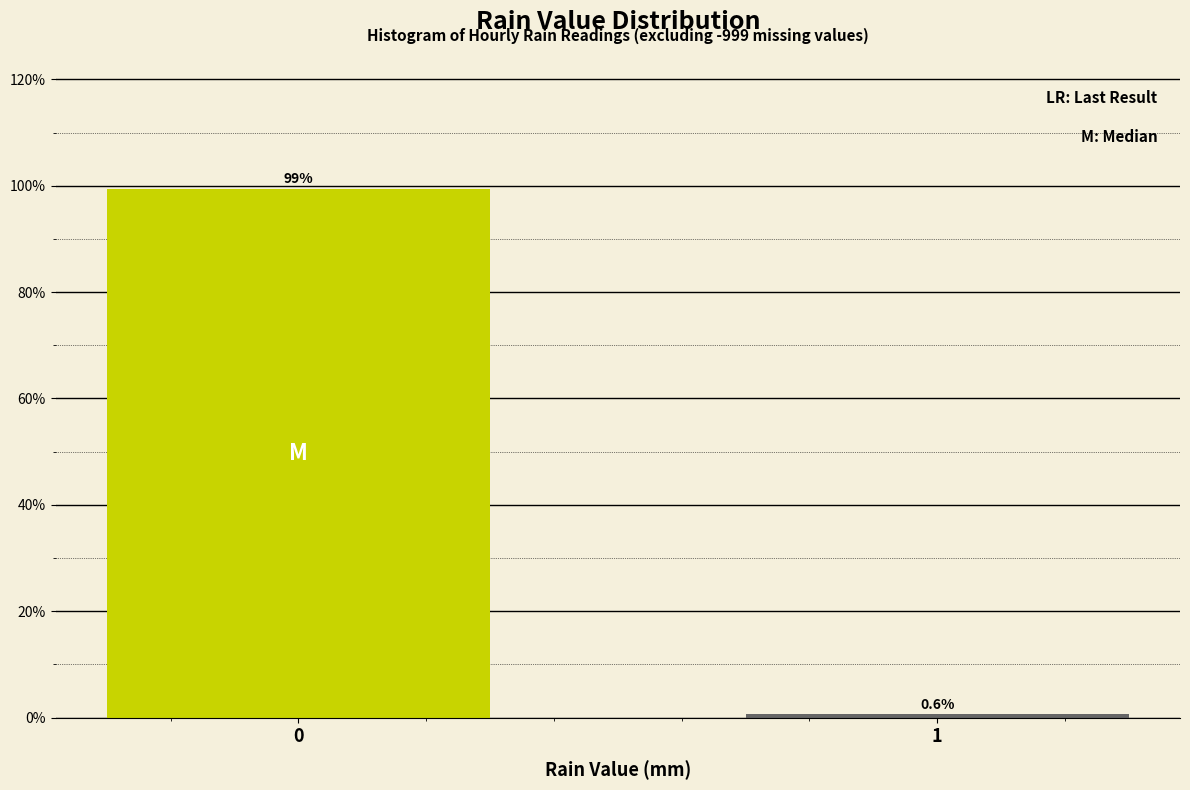

Reading left to right, list all the values displayed in this chart.

99.4	0.6